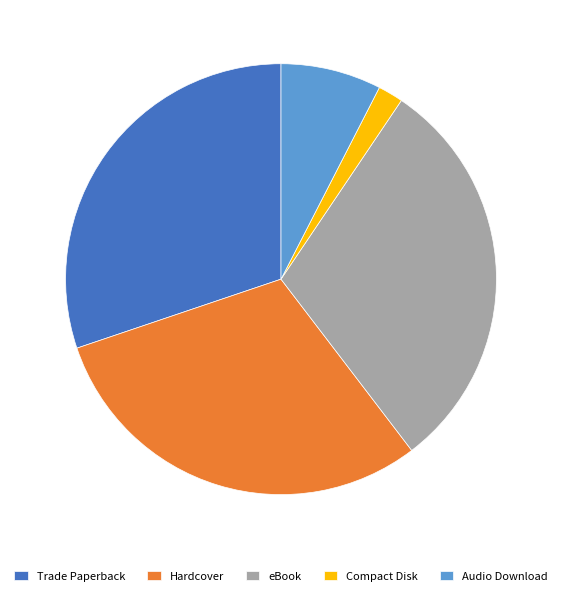

Count the number of slices in the pie.

5